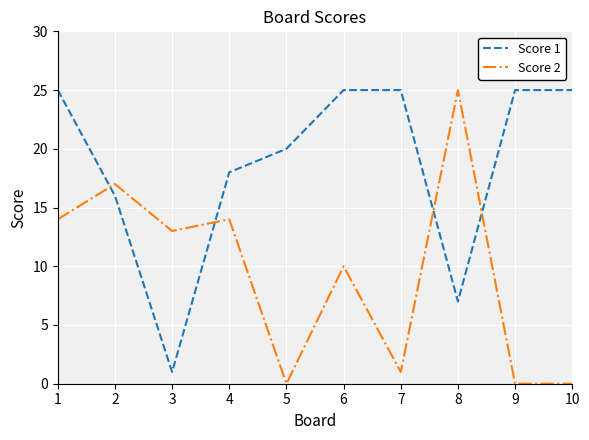

At which category does Score 2 reach its first local valley?

3